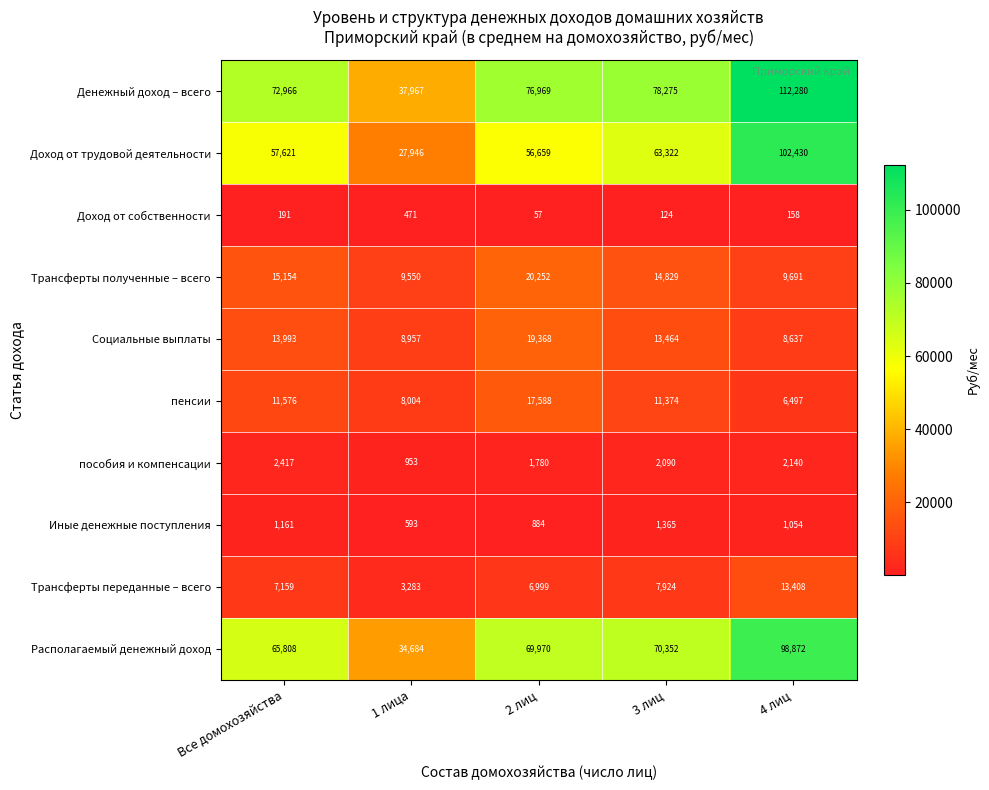

Is it true that Трансферты полученные – всего equals 13894 at 2 лиц?

False